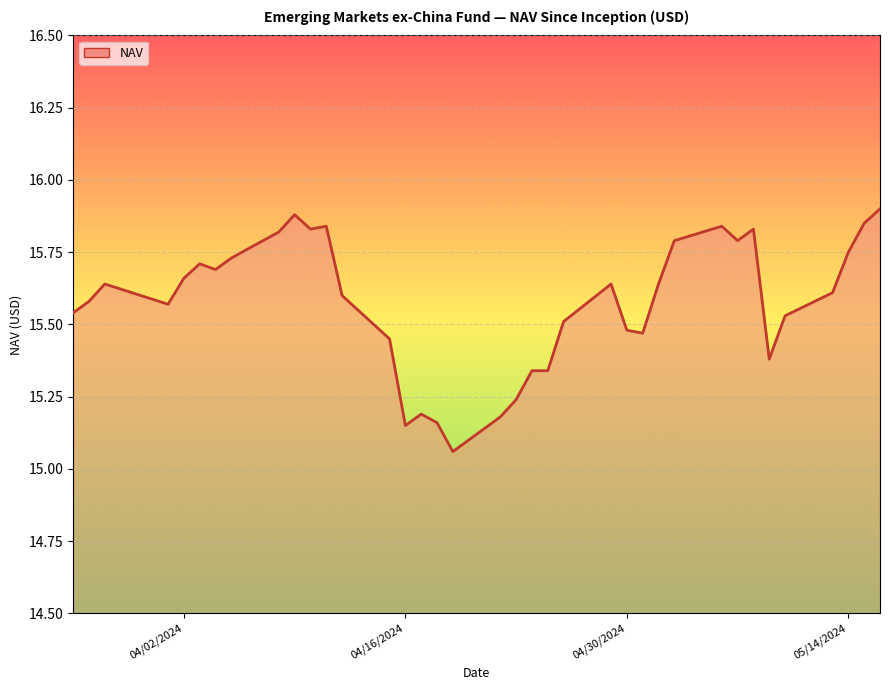

How many lines are shown in the chart?

1